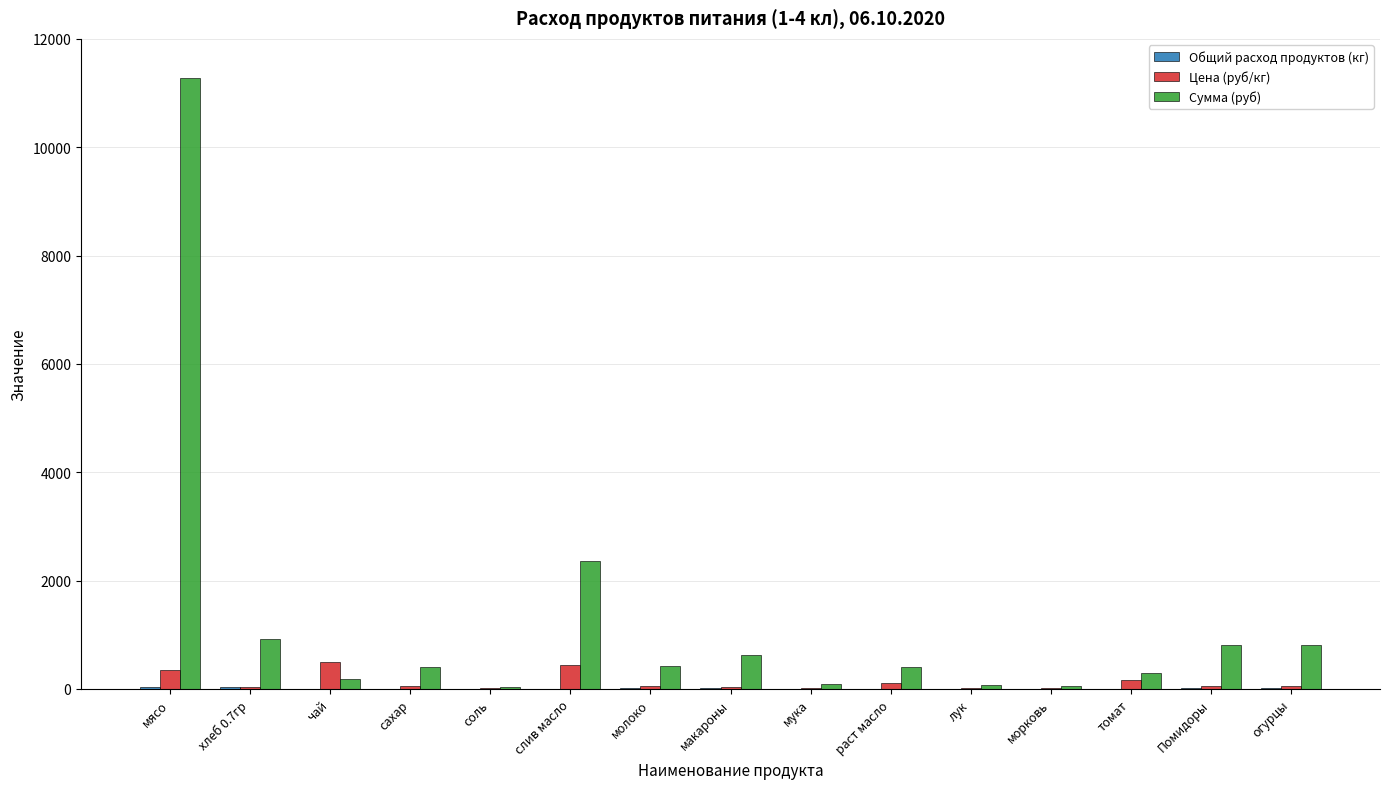

How many data points does each series have?

15